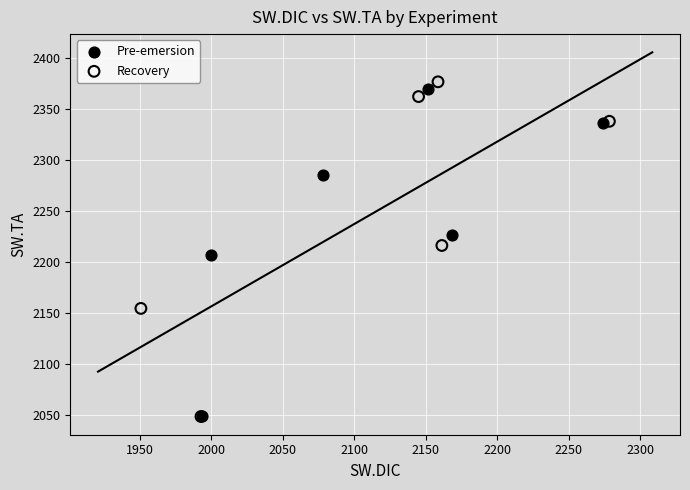

What are all the series names shown in the legend?

Pre-emersion, Recovery